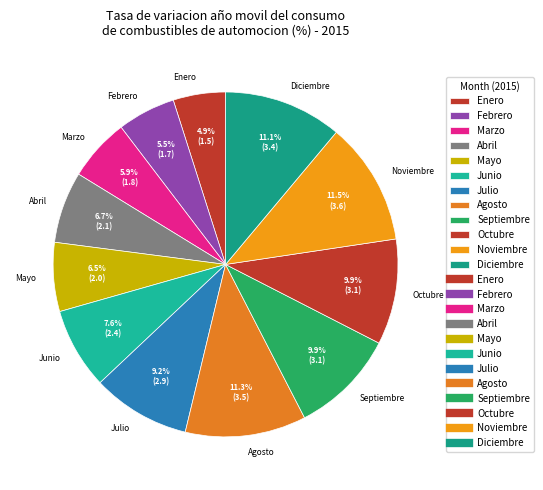

Approximately how many times larger is the value at Mayo compared to Noviembre?

0.6